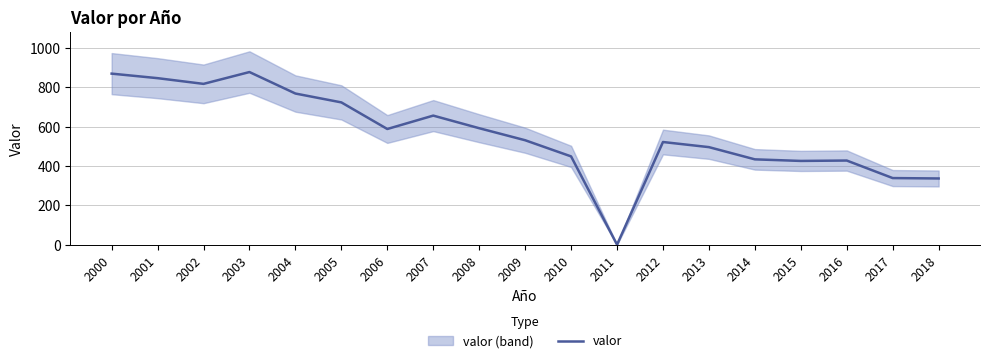

At which category does the chart reach its peak across all series?

2003